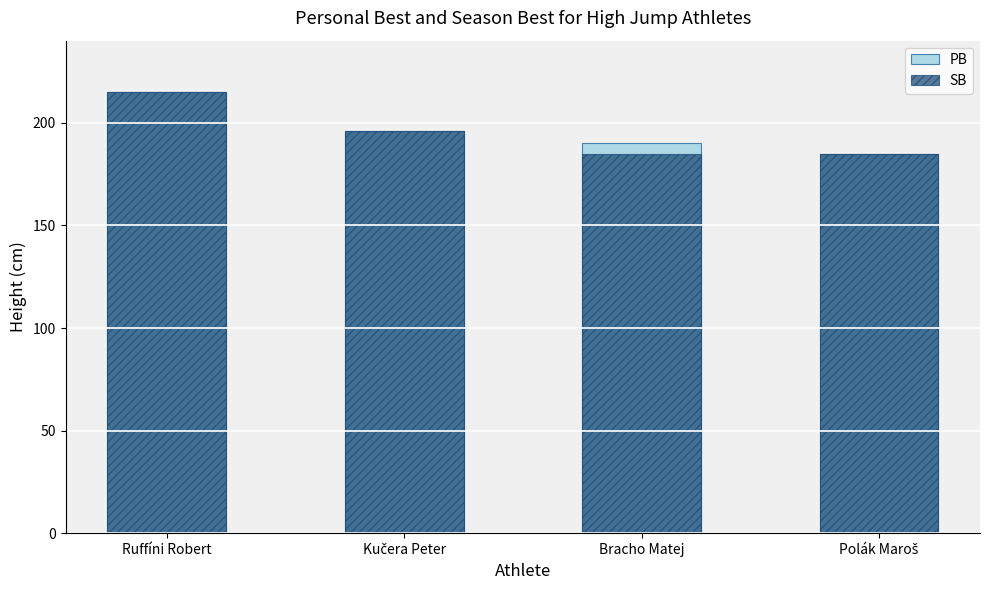

Read the PB value at Ruffíni Robert.

215